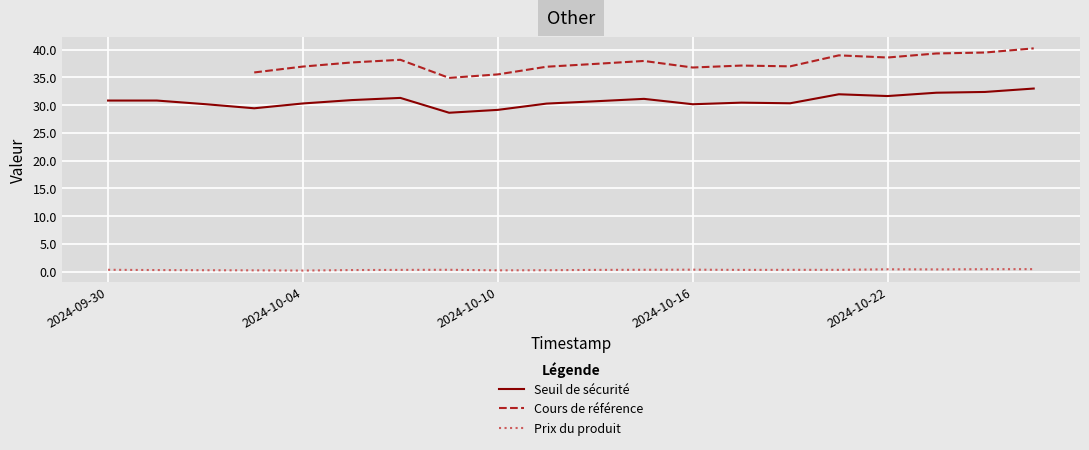

At which category is the sum across all series the highest?

19